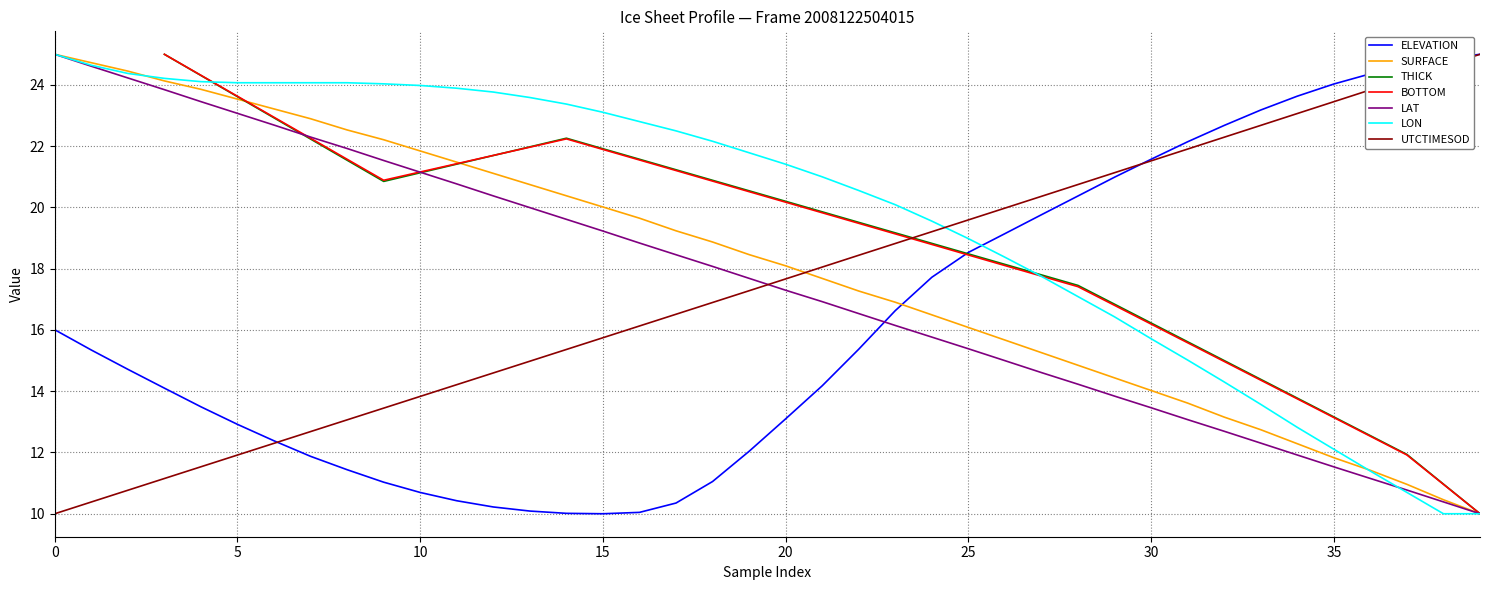

Is it true that UTCTIMESOD equals 11.9 at 5?

True